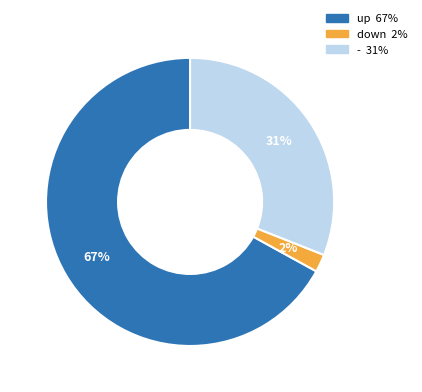

Do - and up together represent more than half of the pie?

Yes